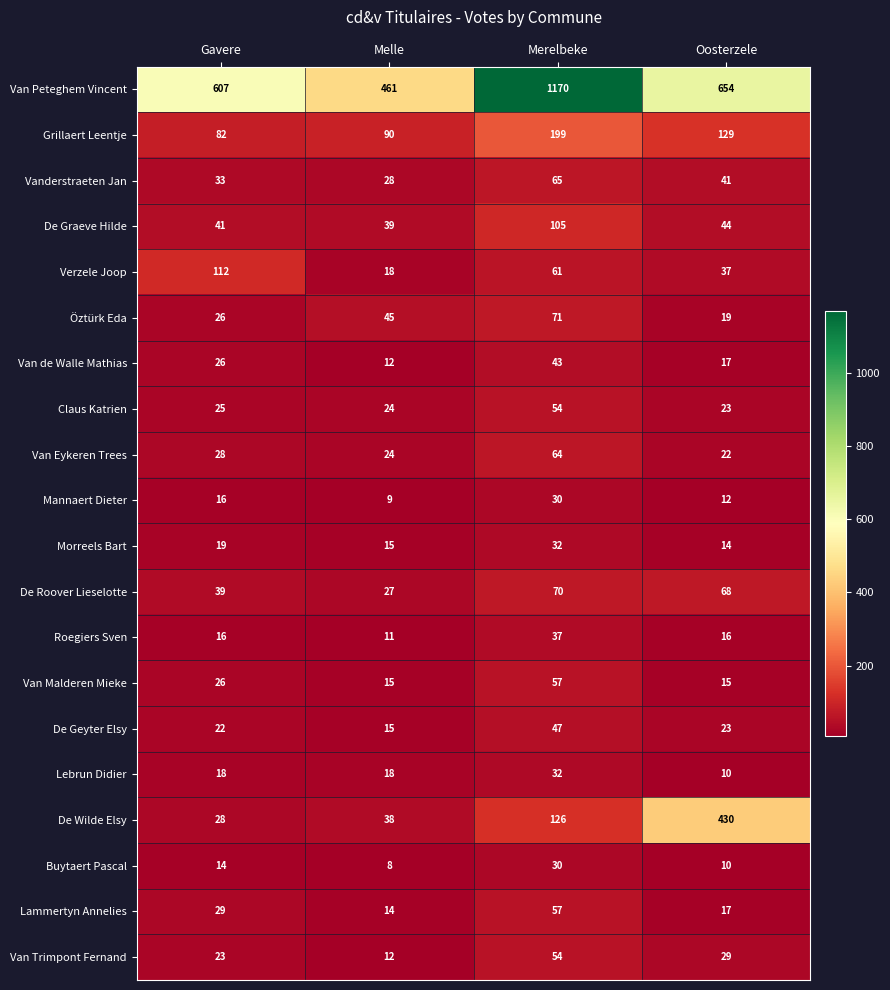

What is the sum of all De Wilde Elsy values?

622